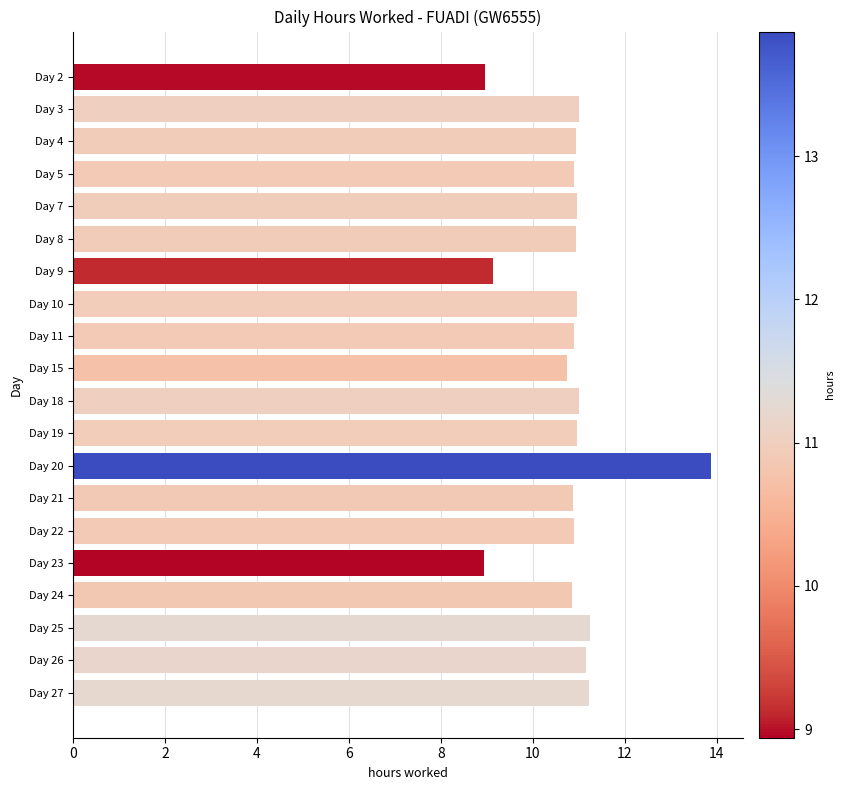

Approximately how many times larger is the value at Day 2 compared to Day 19?

0.8